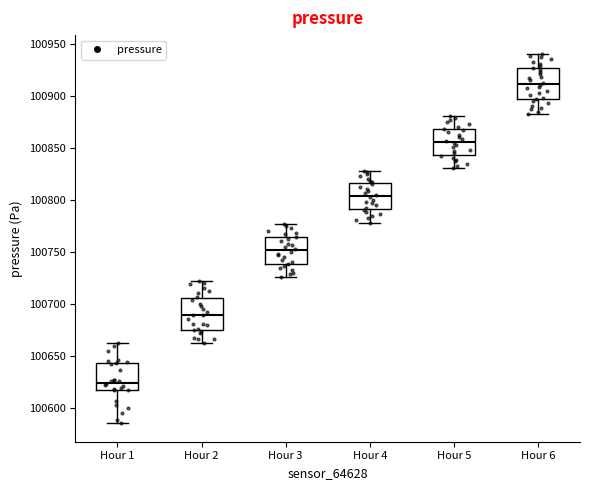

Where does the upper whisker of the box for Hour 5 end on the y-axis? The values are not printed on the chart, so give them approximately, as read against the axis.

100880